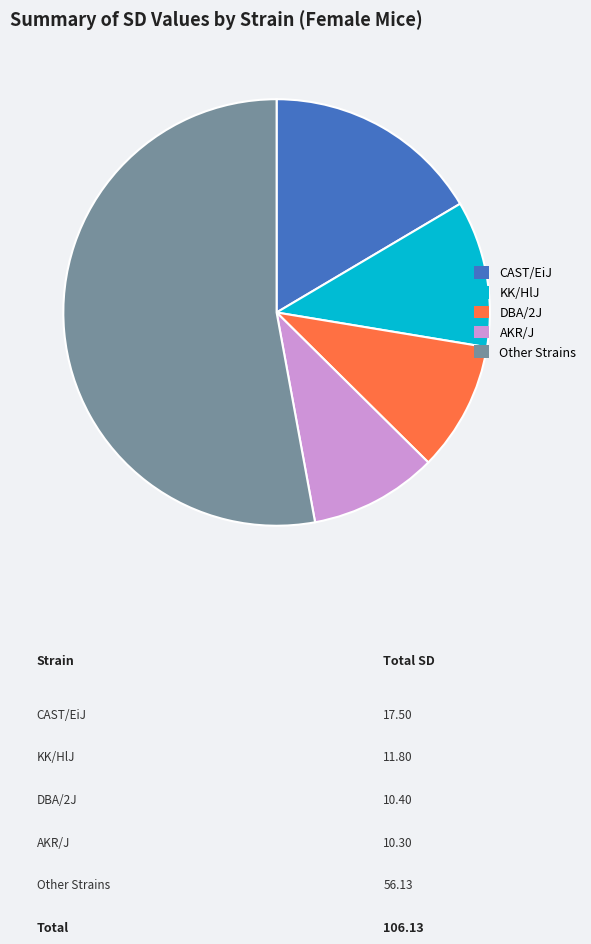

Which slice is the largest?

Other Strains